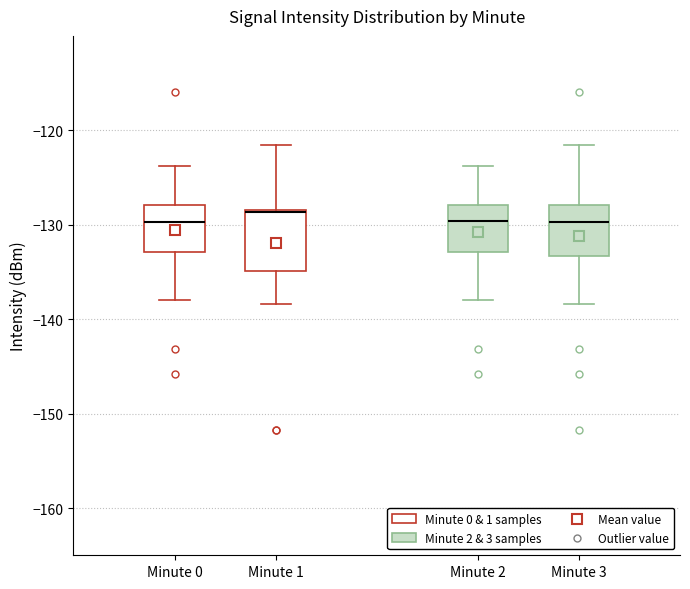

Reading left to right, read every box against the y-axis: the position of its median line, the range the box covers, and the ends of its whiskers. The values are not printed on the chart, so give them approximately, as read against the axis.

Minute 0: median -130, box -133 to -128, whiskers -138 to -124
Minute 1: median -129 (drawn on the box's upper edge), box -135 to -128, whiskers -138 to -122
Minute 2: median -130, box -133 to -128, whiskers -138 to -124
Minute 3: median -130, box -133 to -128, whiskers -138 to -122